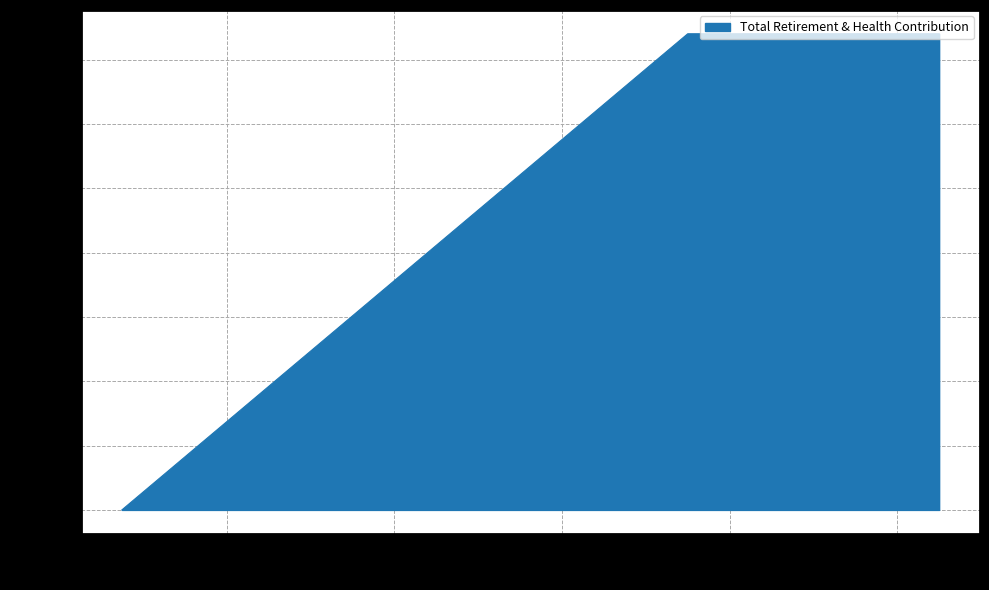

What is the sum of the values at 3750.0 and 5250.0?

29600